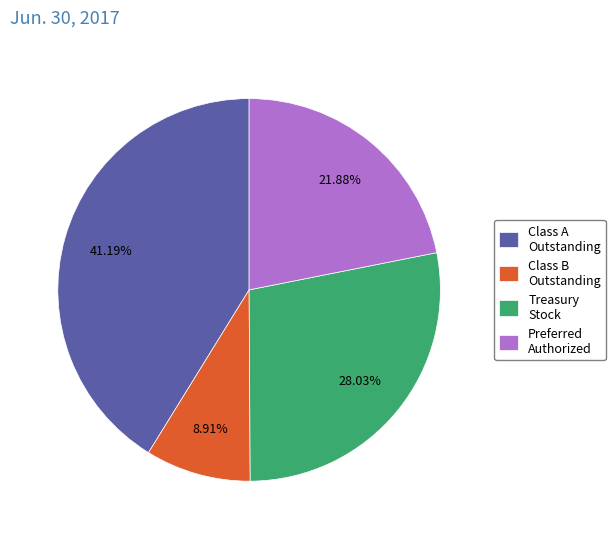

What is the ratio of the value at Class B Outstanding to the value at Preferred Authorized?

0.4